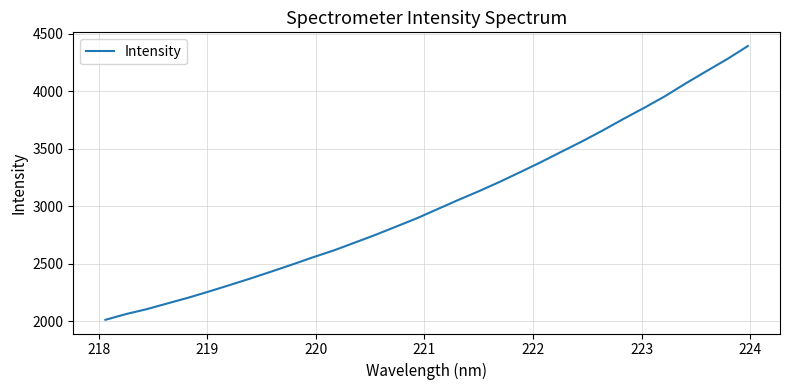

What is the difference between the maximum and minimum values?

2378.4